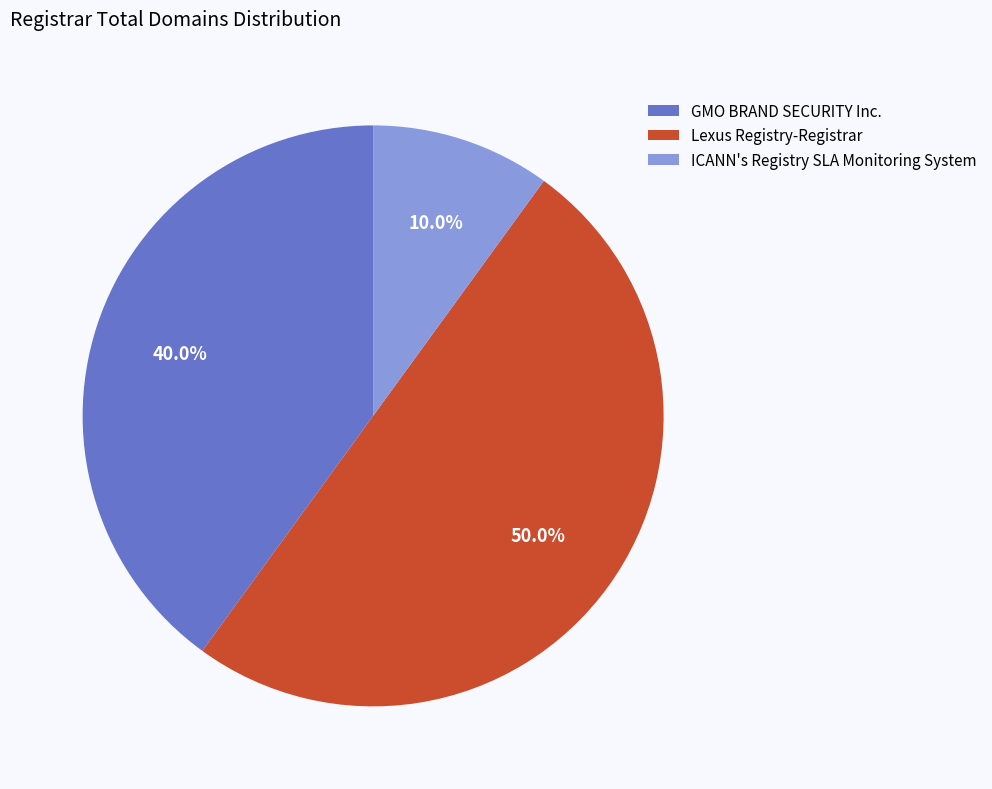

To the nearest percent, what is the difference between the Lexus Registry-Registrar and GMO BRAND SECURITY Inc. slice percentages?

10%